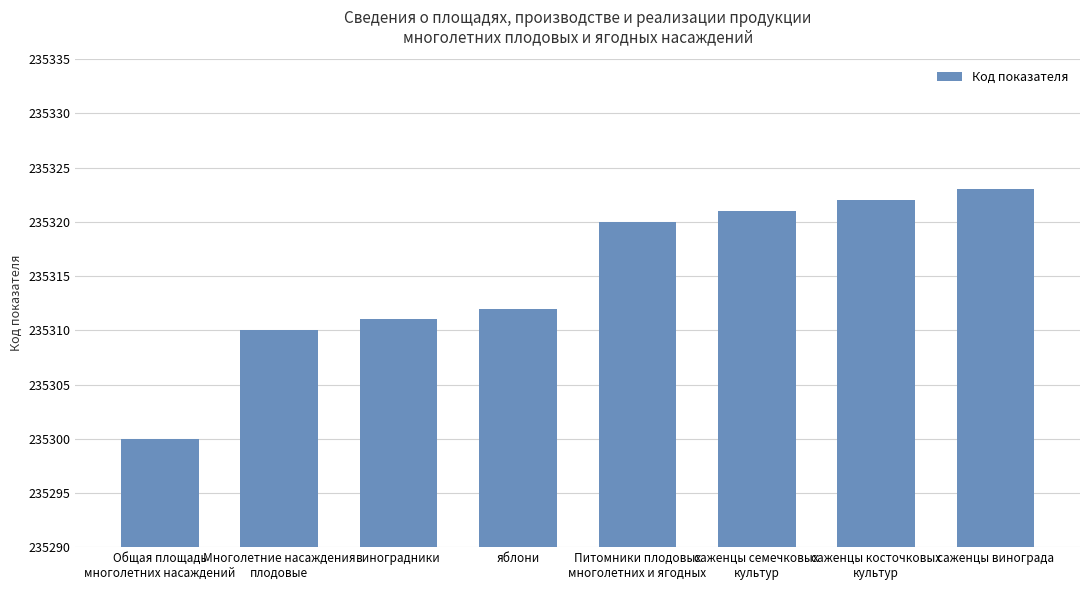

How many data points does each series have?

8